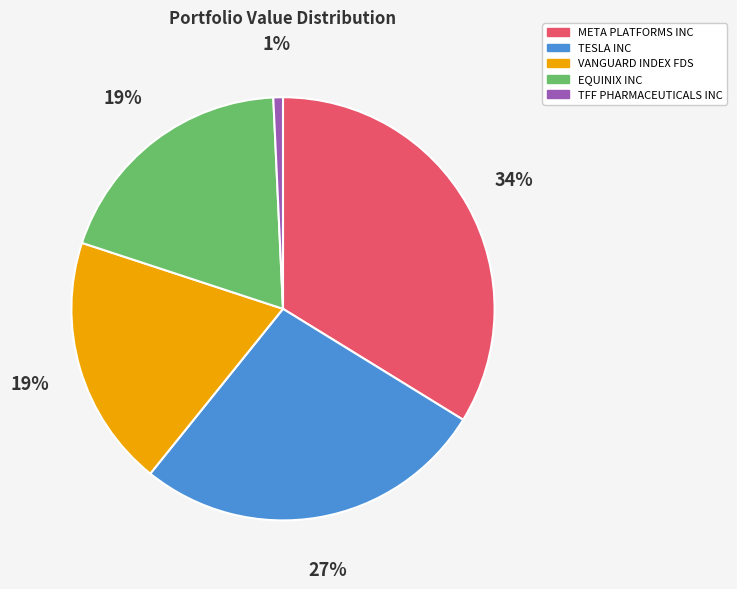

The TFF PHARMACEUTICALS INC slice represents 11% of the pie. True or false?

False